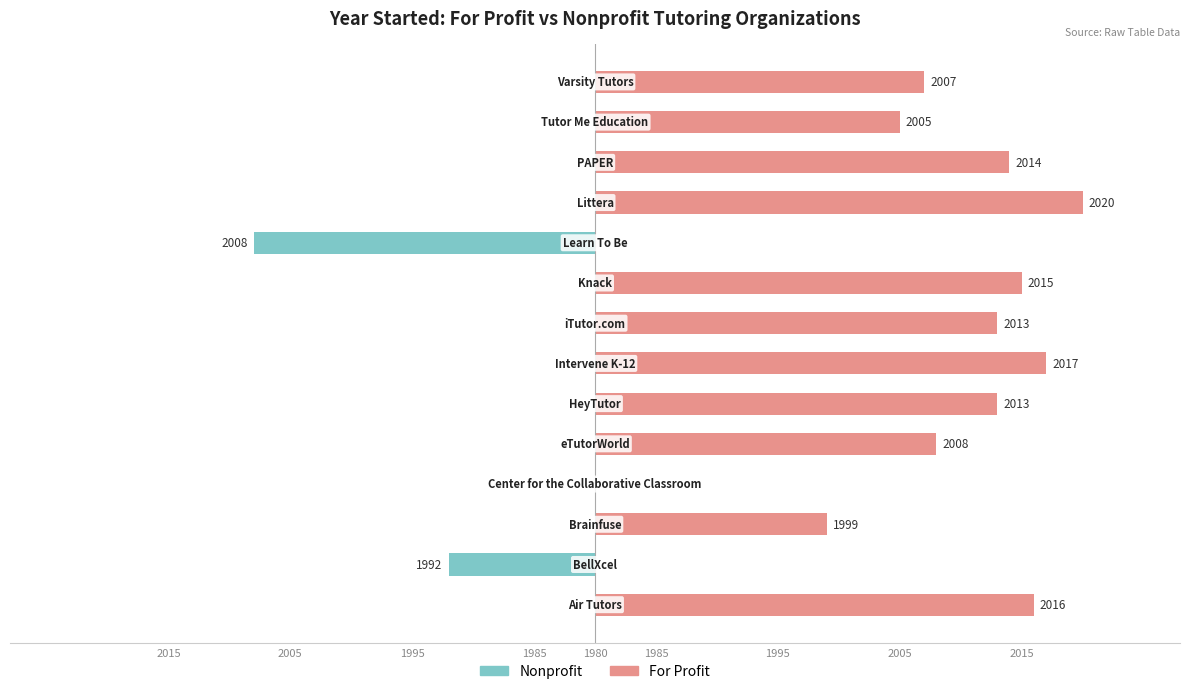

Read the For Profit value at 1995, to the nearest 10.

20